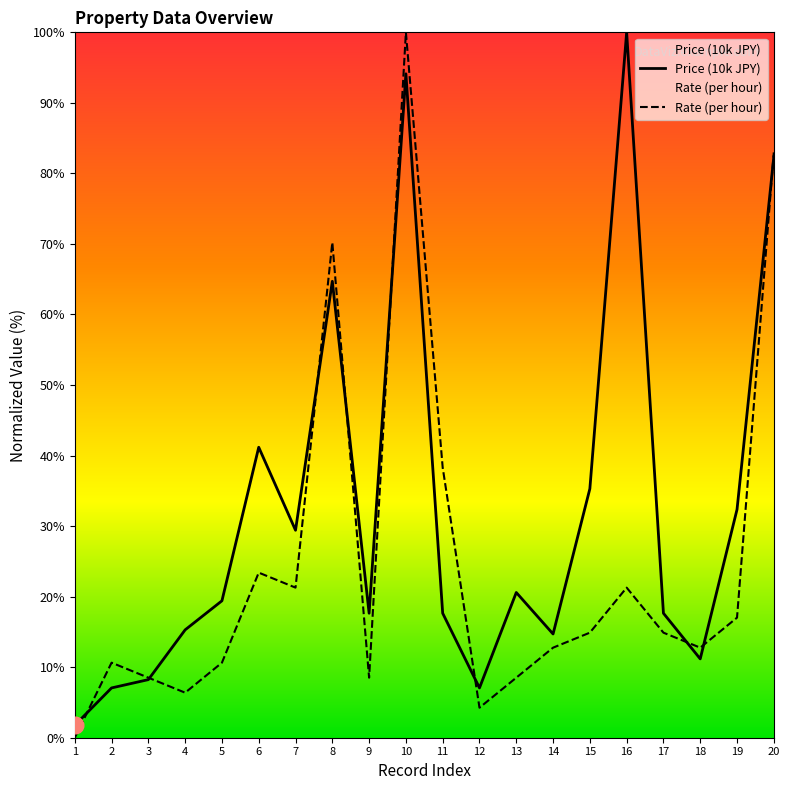

What is the highest value of the Rate (per hour) series?

100.0